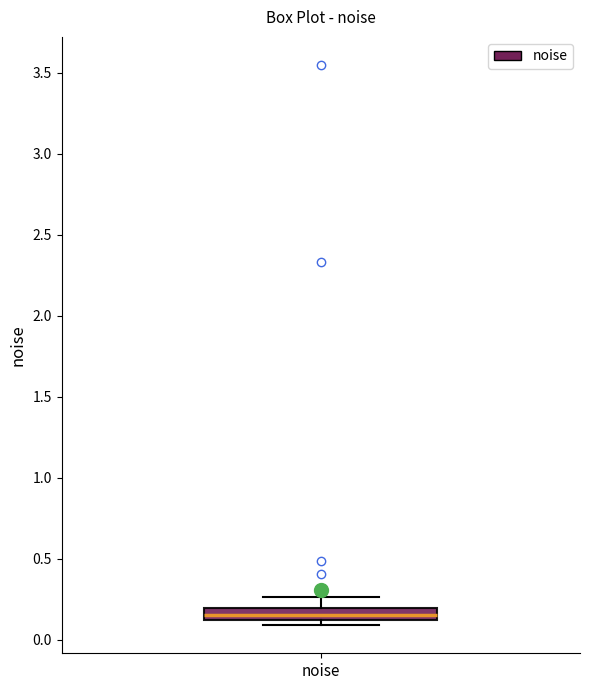

Where does the median line of the box for noise sit on the y-axis? The values are not printed on the chart, so give them approximately, as read against the axis.

0.15